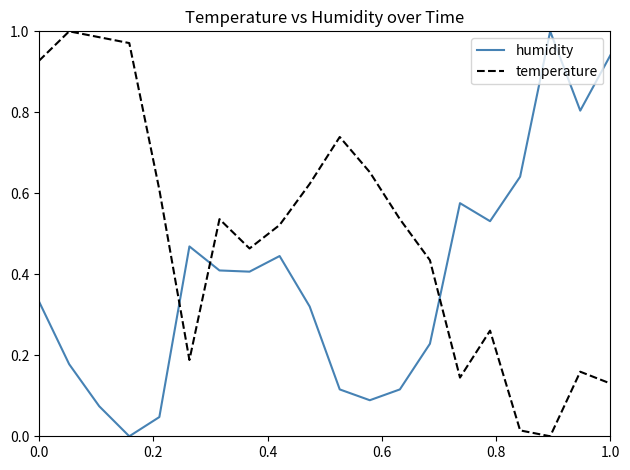

True or false: temperature has more than 1 interior local peaks.

True